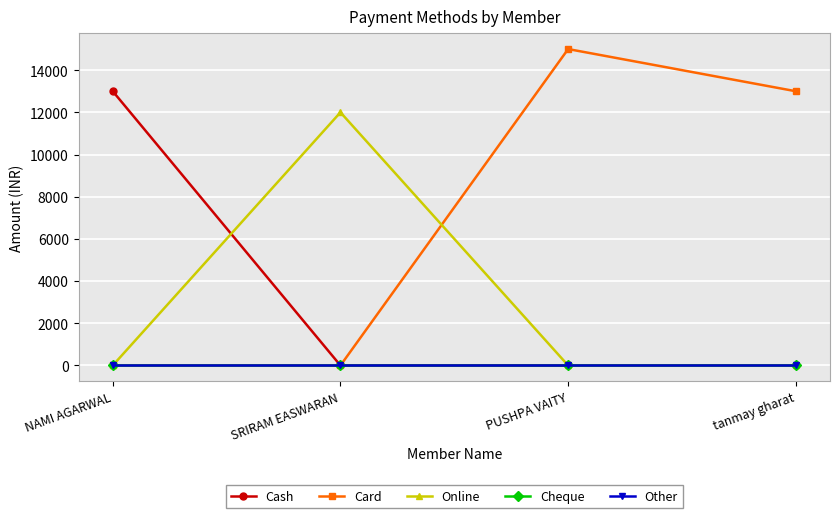

What is the highest value of the Card series?

15000